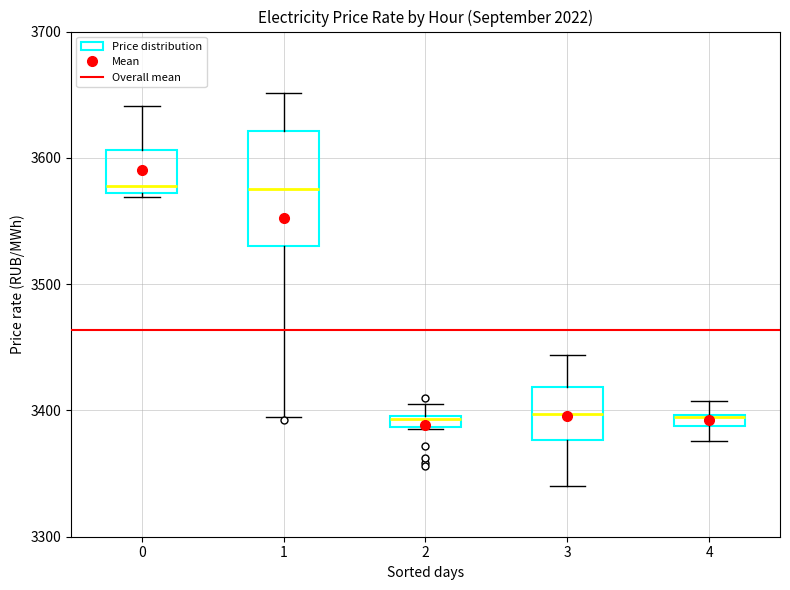

Comparing the boxes themselves (not the whiskers), which one is the tallest?

1